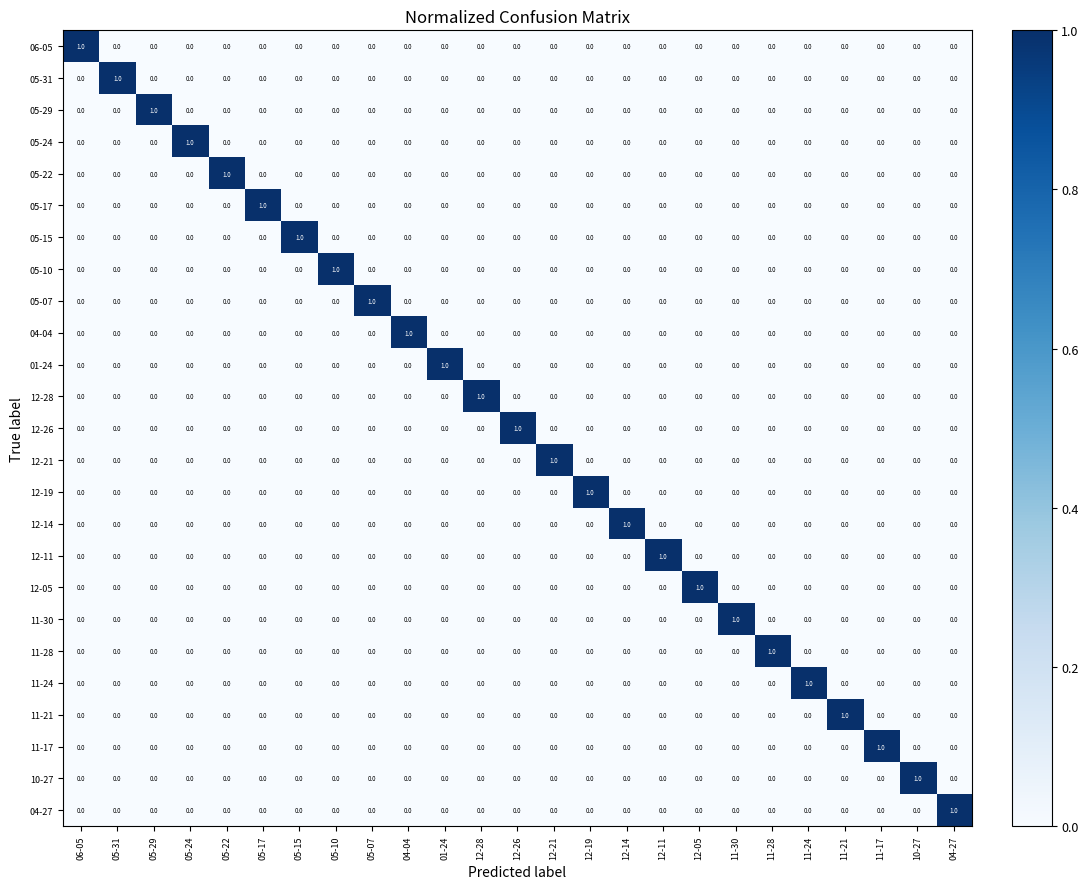

At which label does 11-17 reach its peak?

11-17